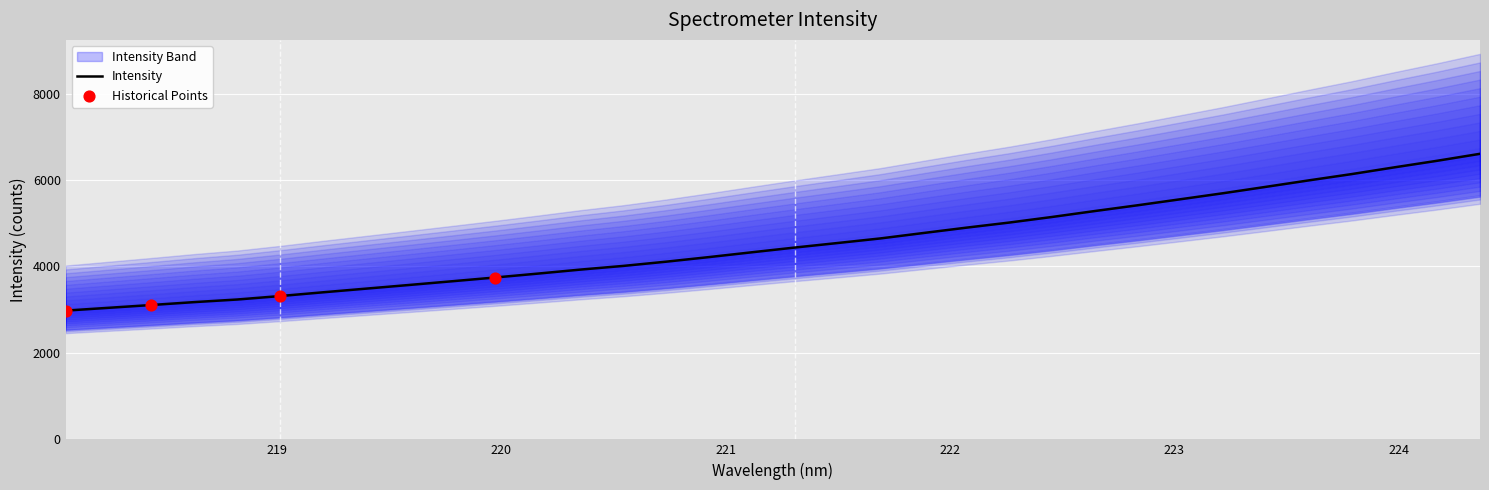

Approximately how many times larger is the value at 220.3533 compared to 222.263?

0.8